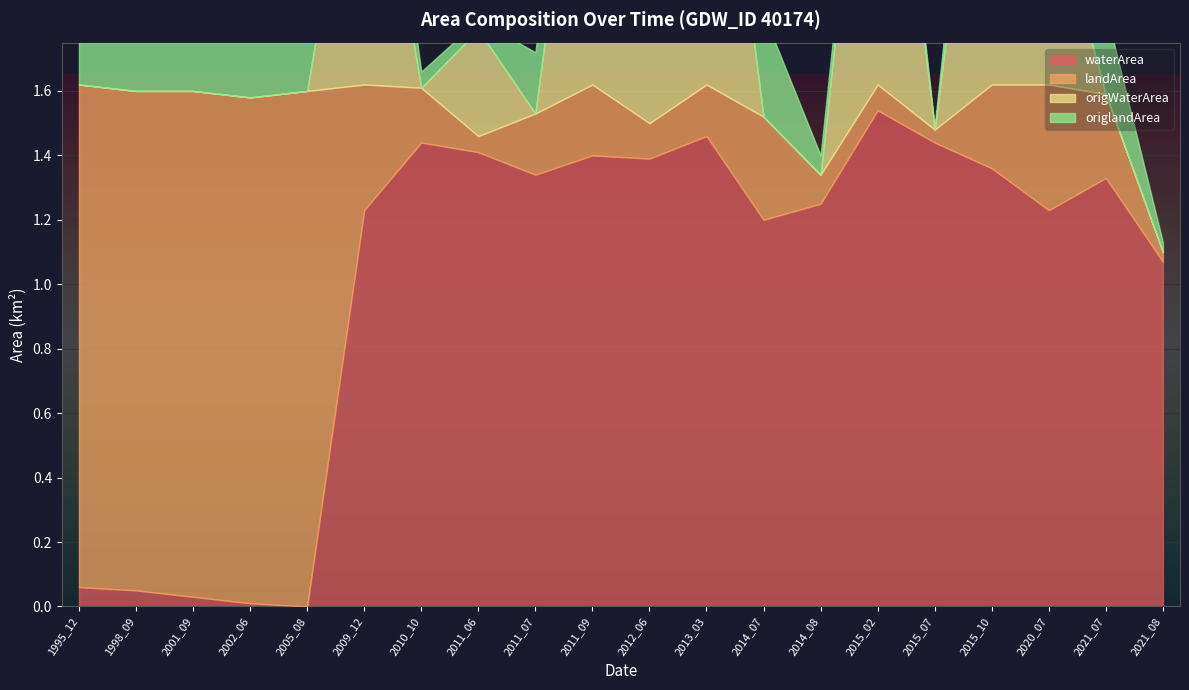

The value of waterArea at 2021_08 is 1.1. True or false?

True